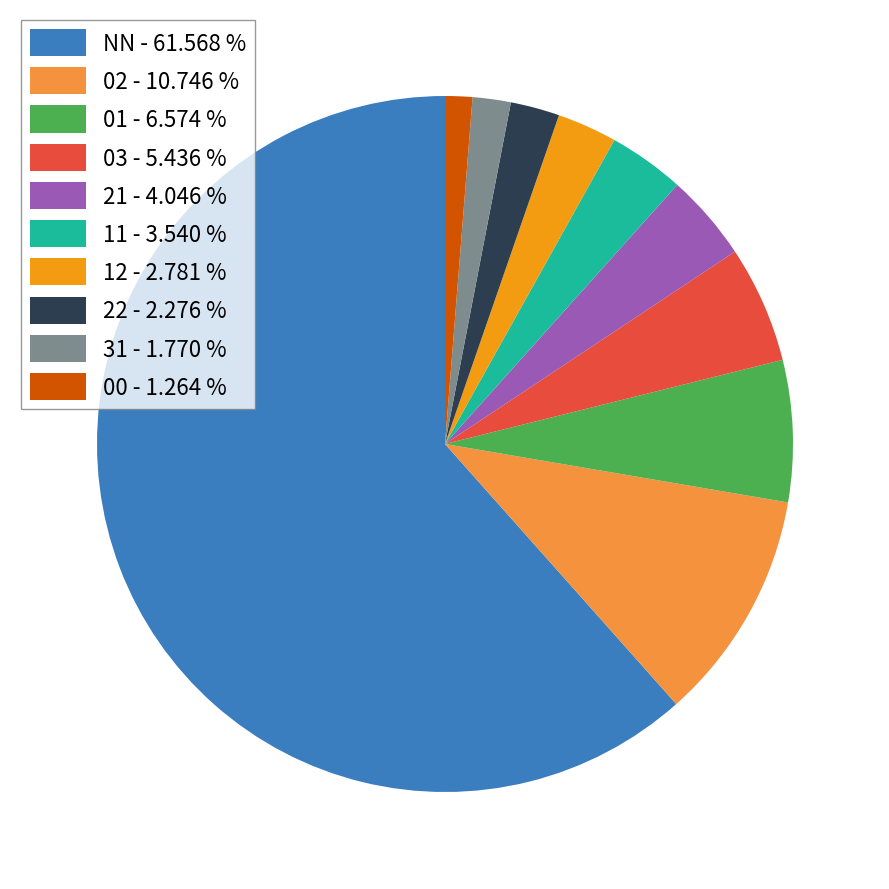

Between 12 - 2.781 % and NN - 61.568 %, which is larger?

NN - 61.568 %